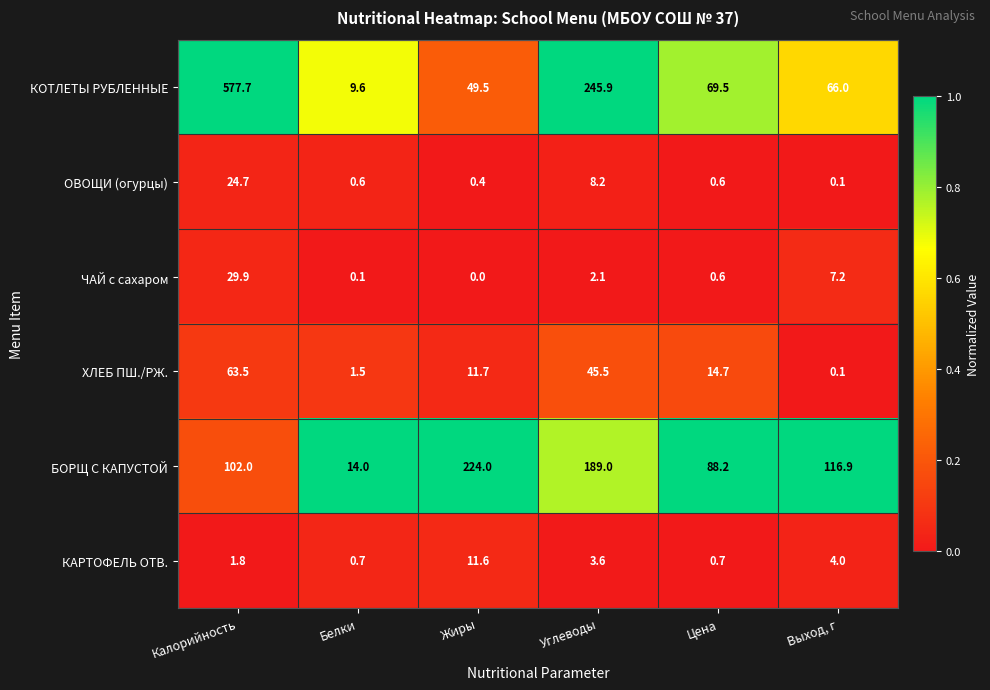

What is the difference between the highest and lowest values at Углеводы?

243.8